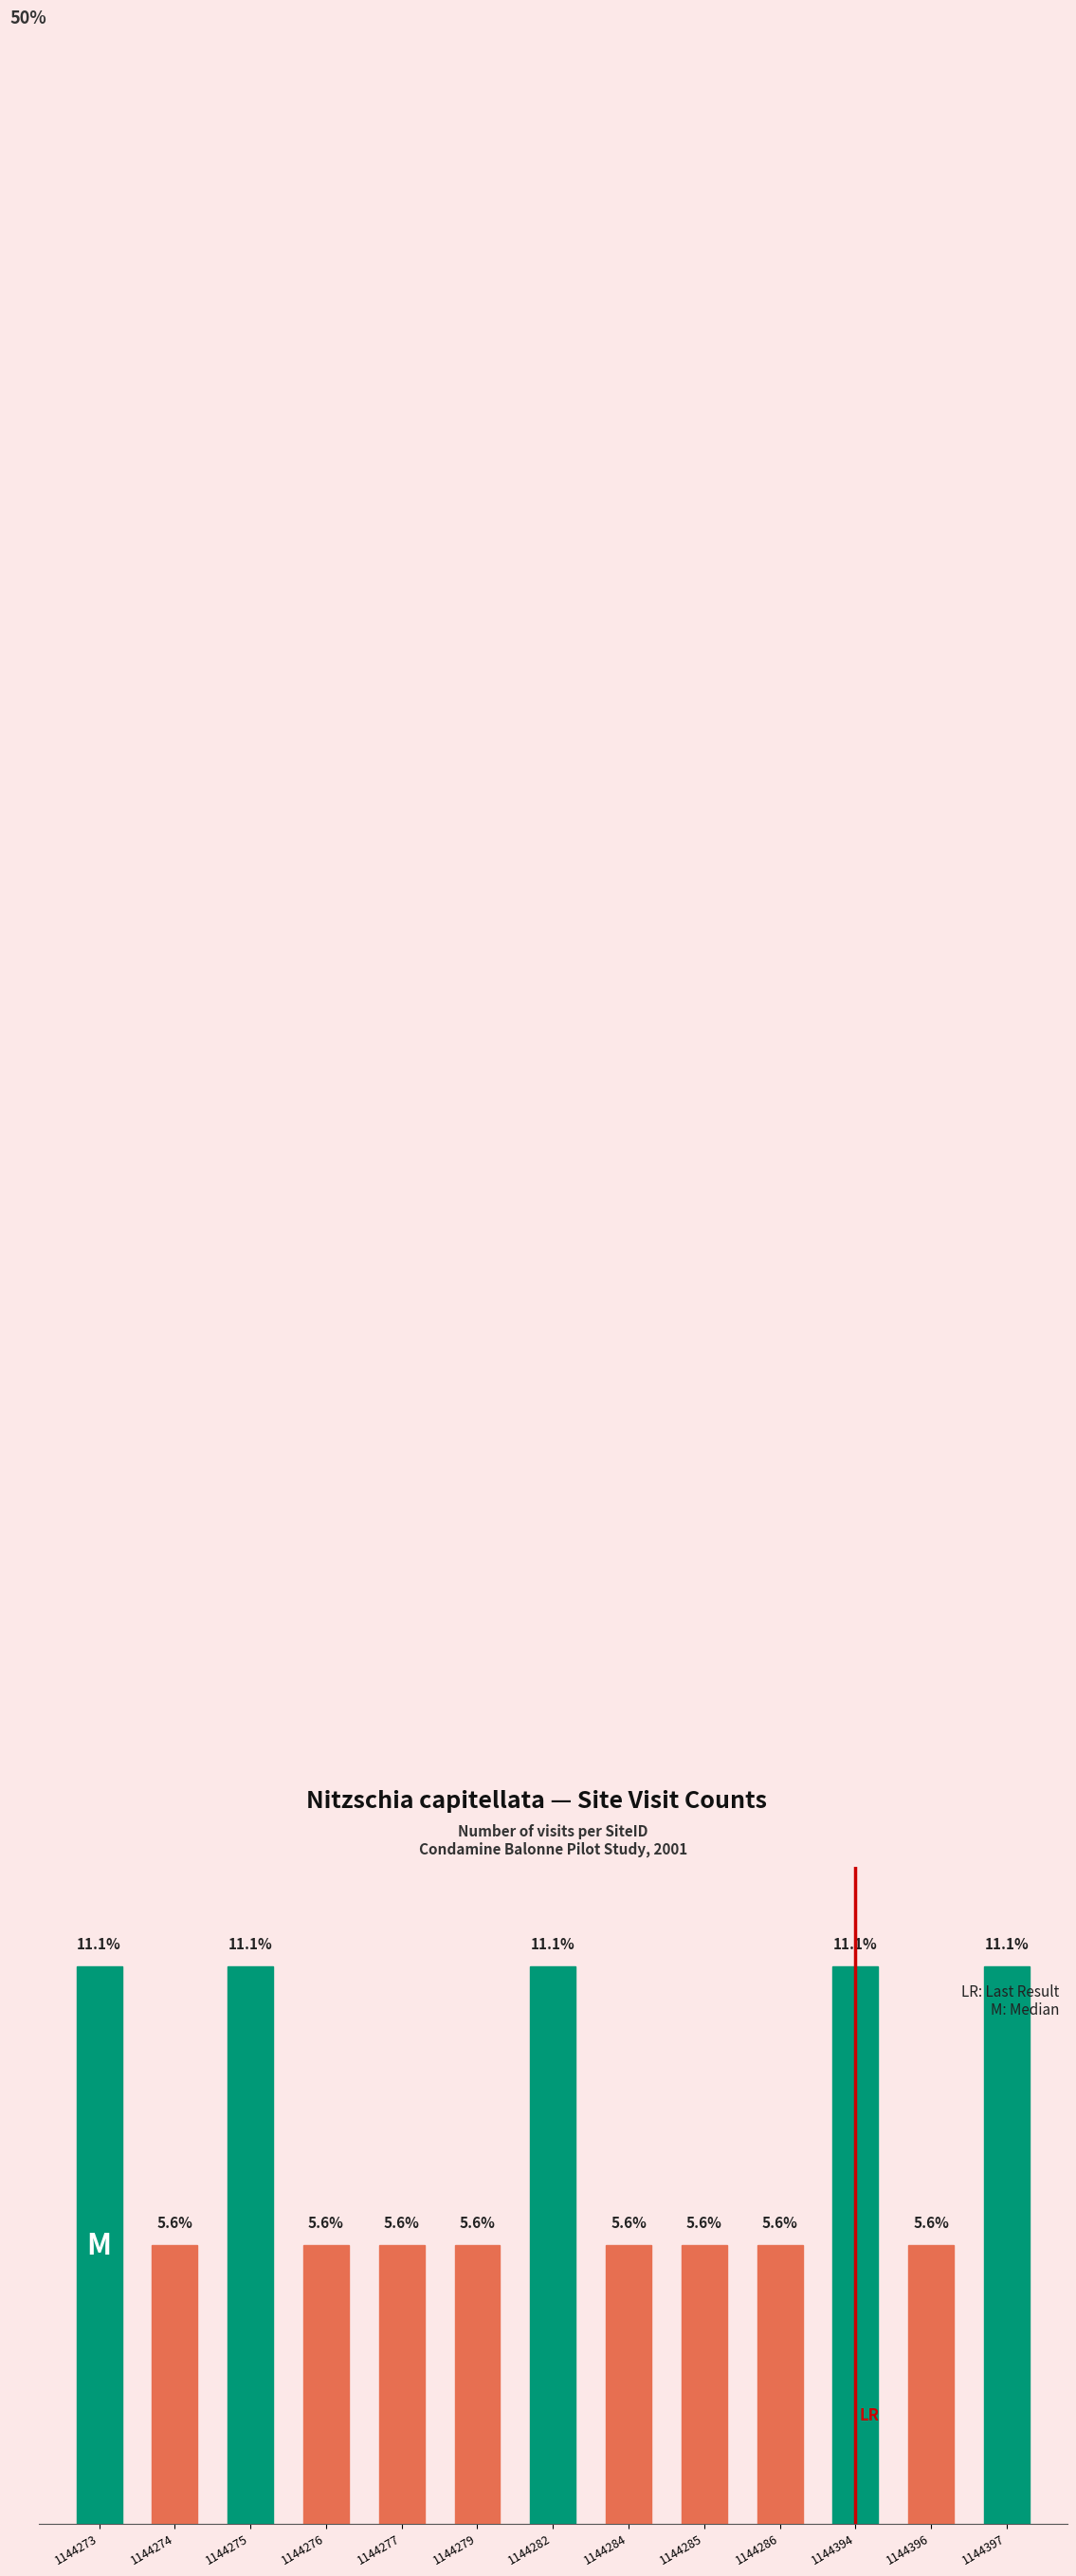

At which label is the value closest to 8?

1144274